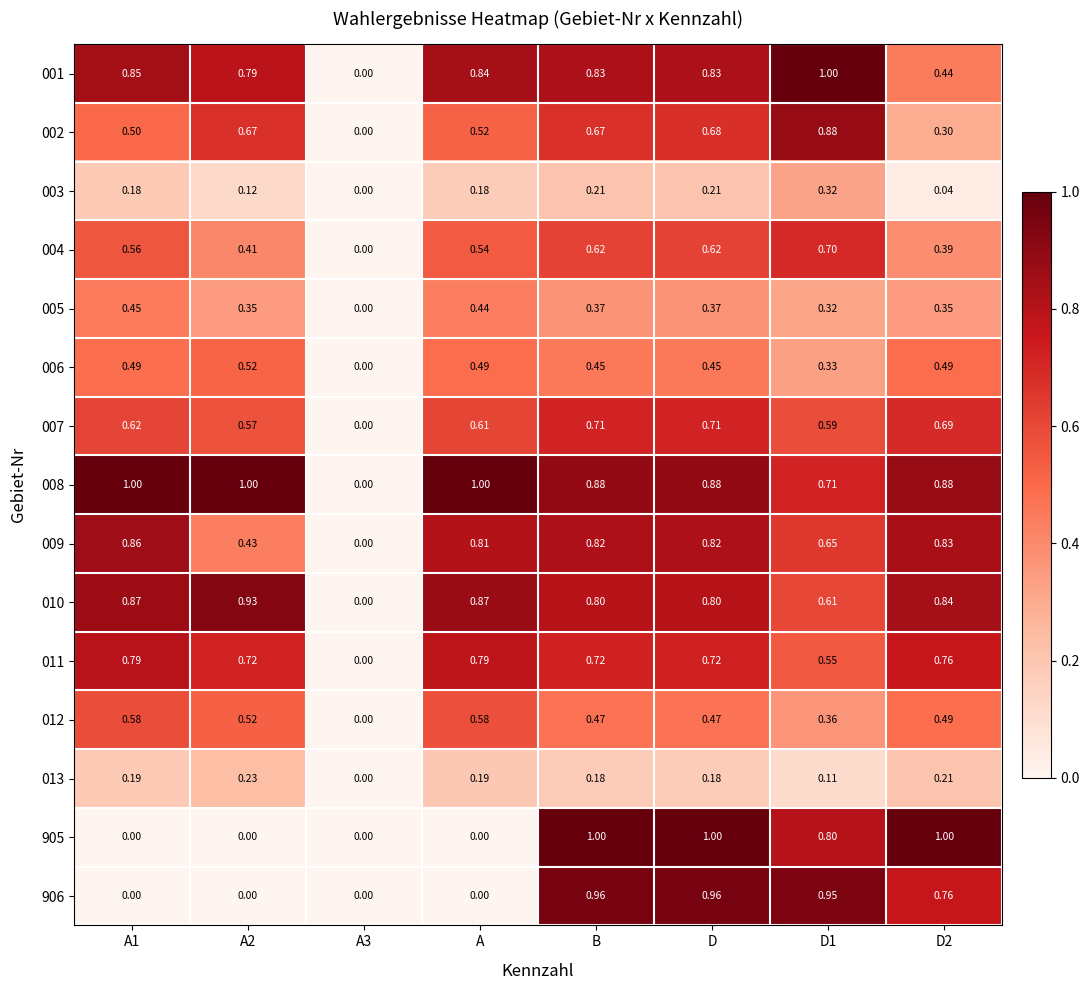

At which category is the sum across all series the highest?

D